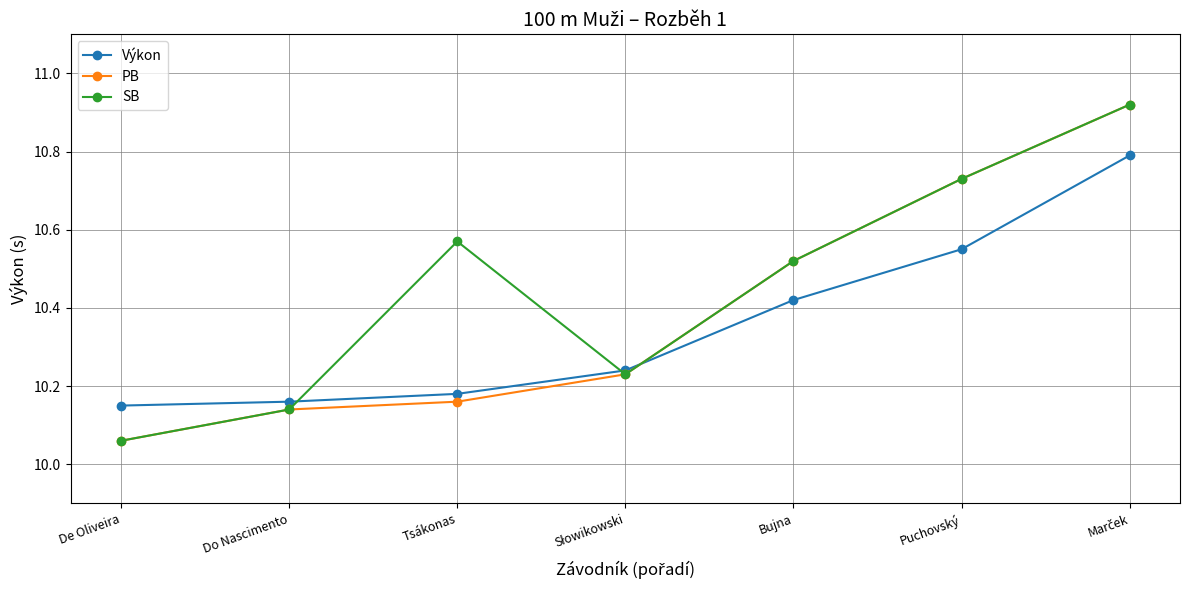

How many data points does each series have?

7